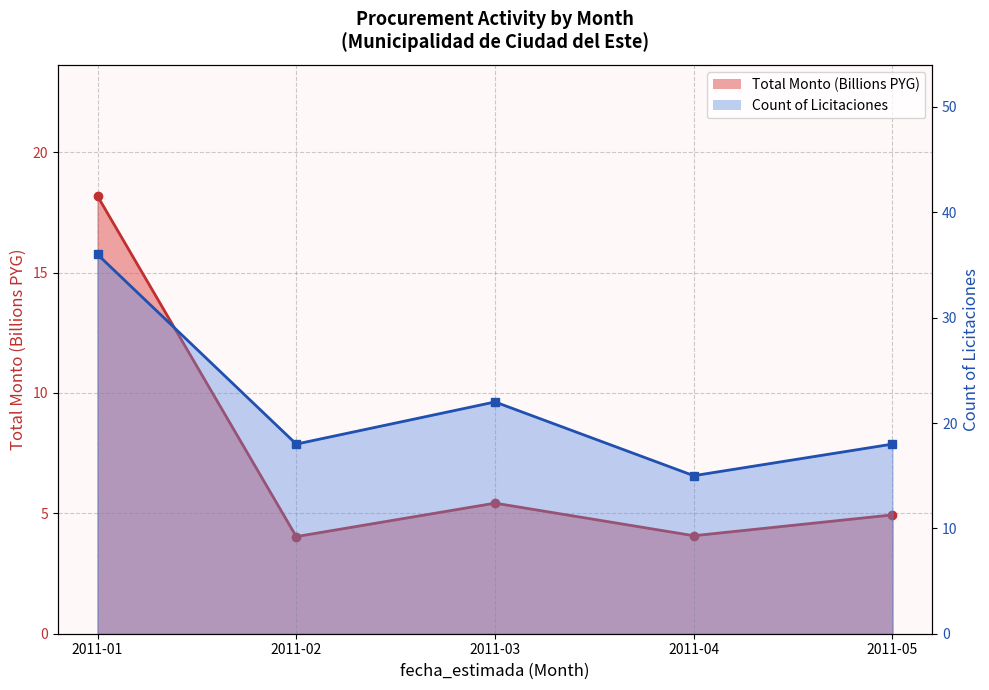

What is the difference between the maximum and minimum values in the Total Monto (Billions) series?

14.1